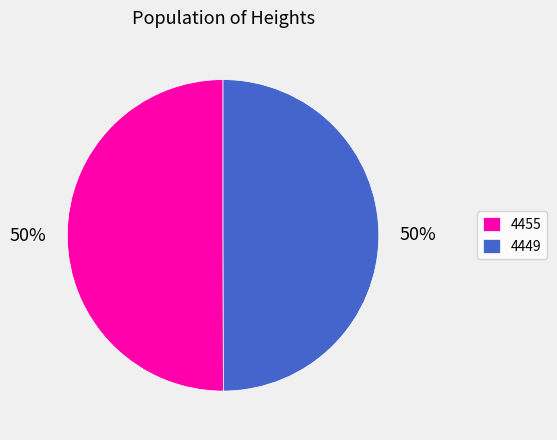

Is the sum of 4455 and 4449 greater than half?

Yes